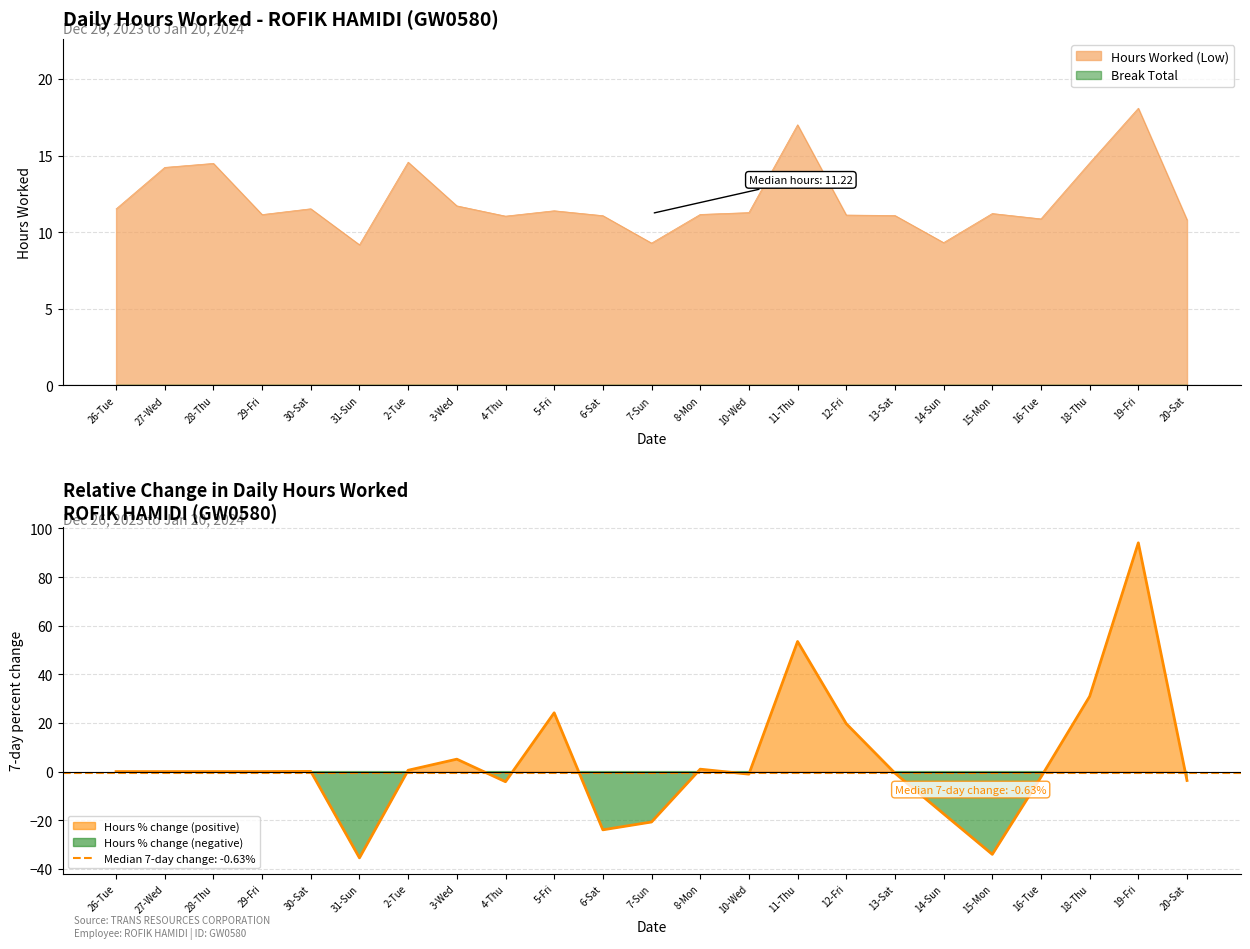

What is the average value?

12.1